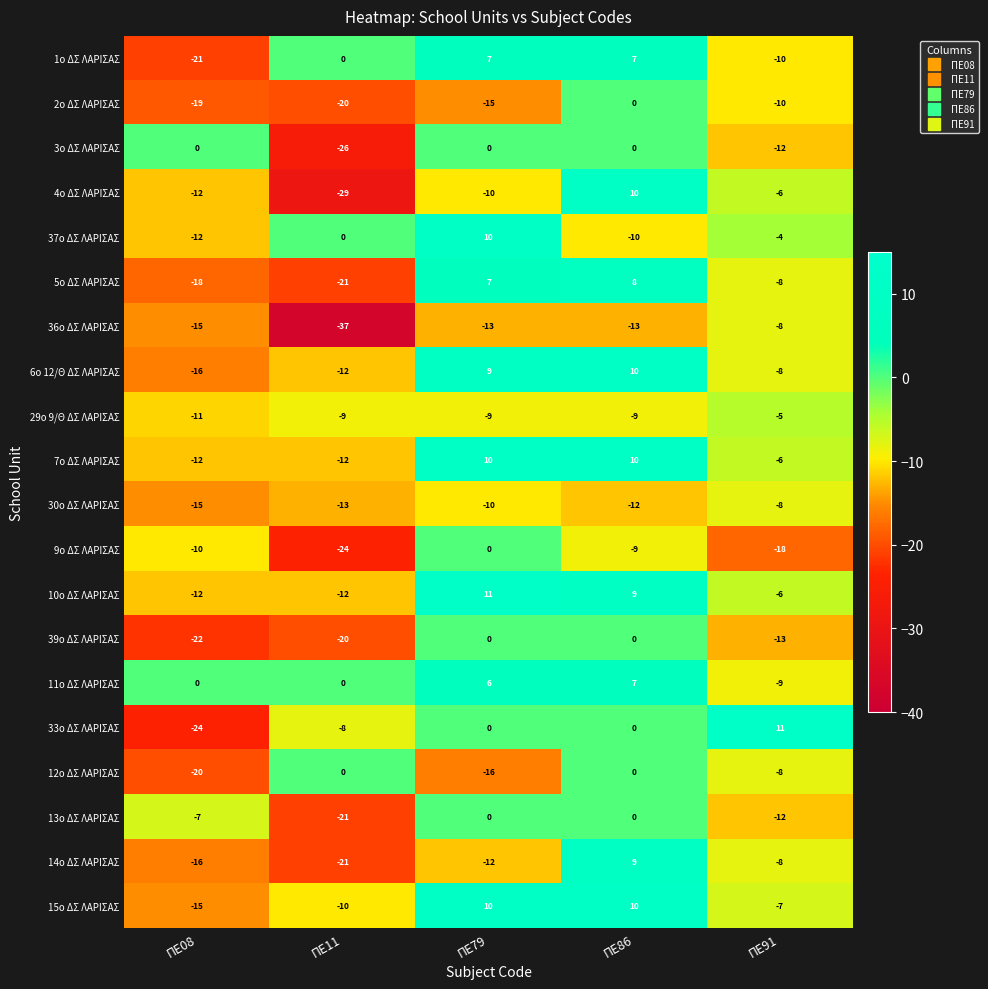

The value of 11ο ΔΣ ΛΑΡΙΣΑΣ at ΠΕ91 is -9. True or false?

True